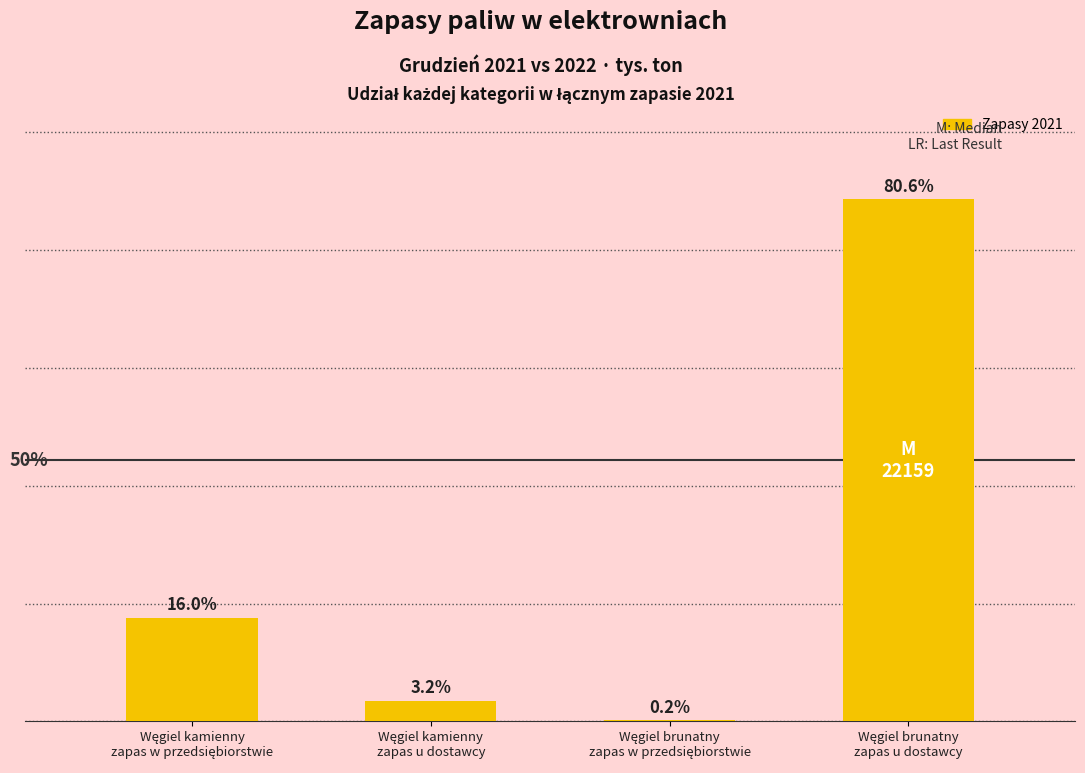

What is the label of the 2nd bar from the left?

Węgiel kamienny
zapas u dostawcy